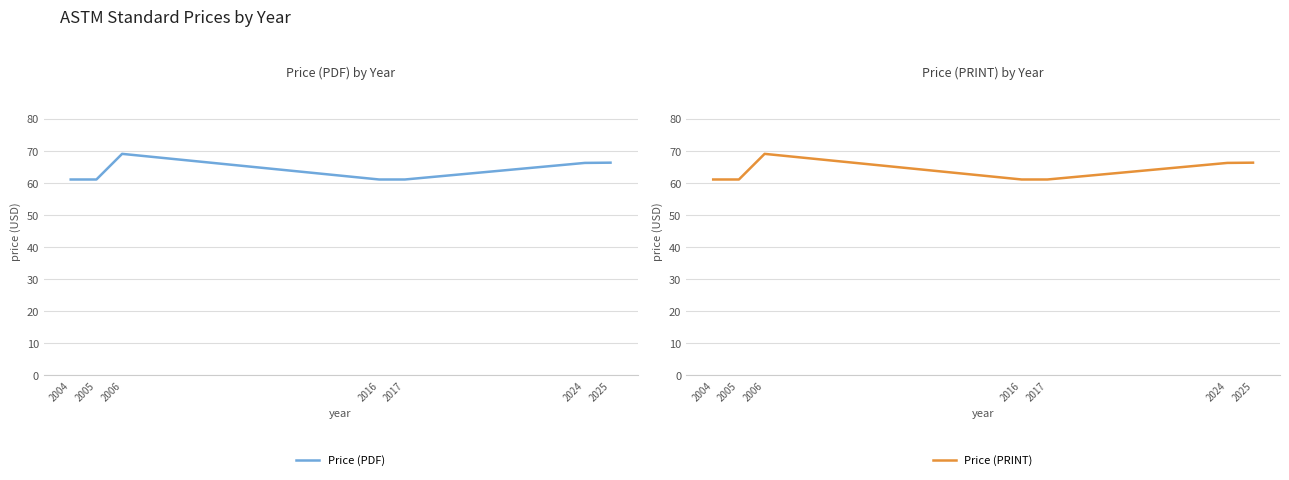

True or false: Price (PRINT) and Price (PDF) intersect in this chart.

False